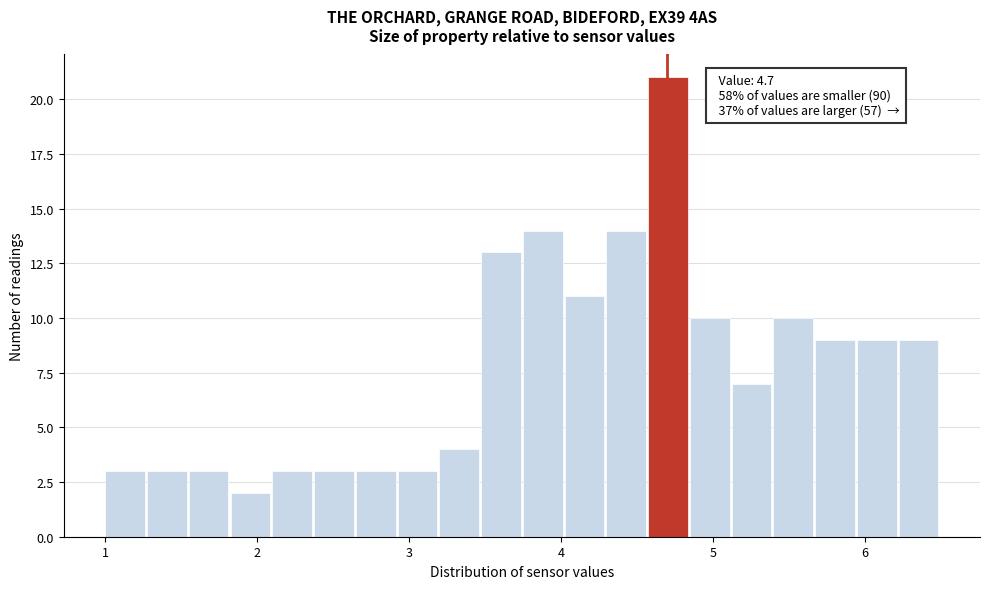

Read against the x-axis, roughly where is the centre of the tallest bar?

4.7